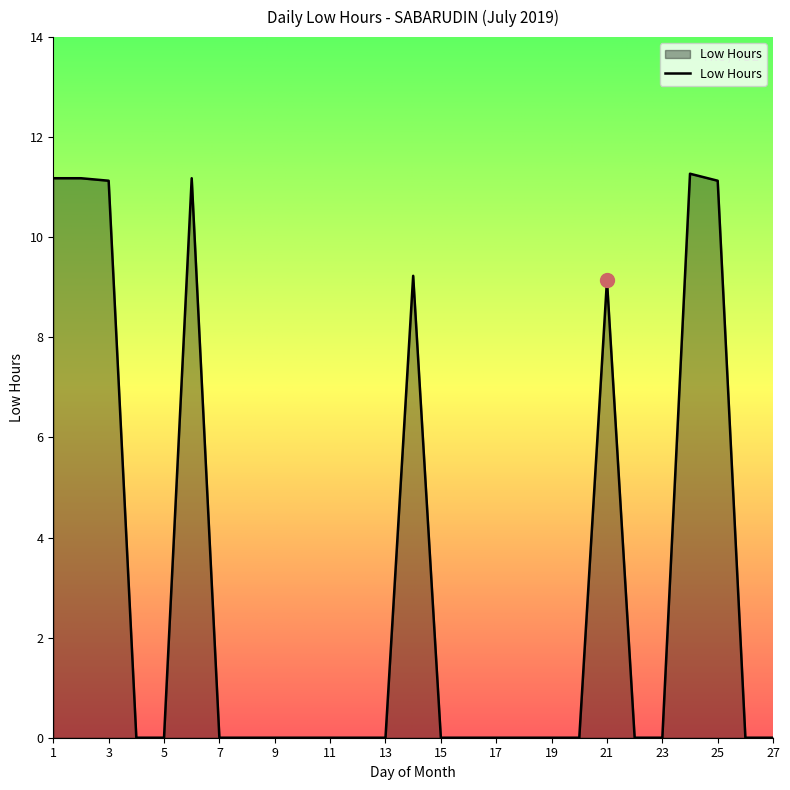

What is the maximum value shown in the chart?

11.3